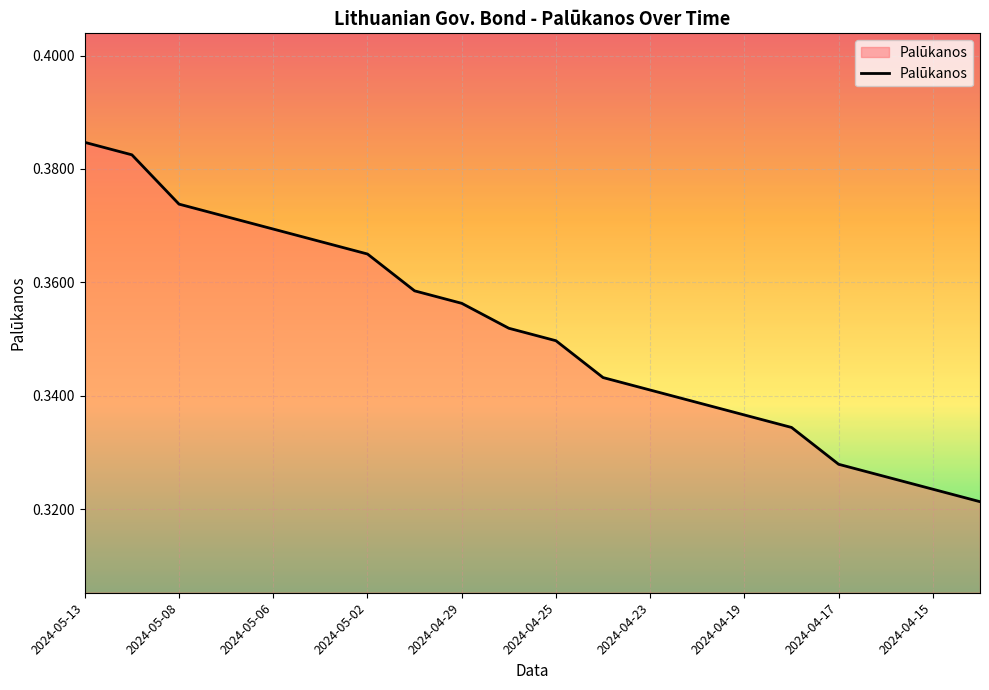

How many lines are shown in the chart?

1